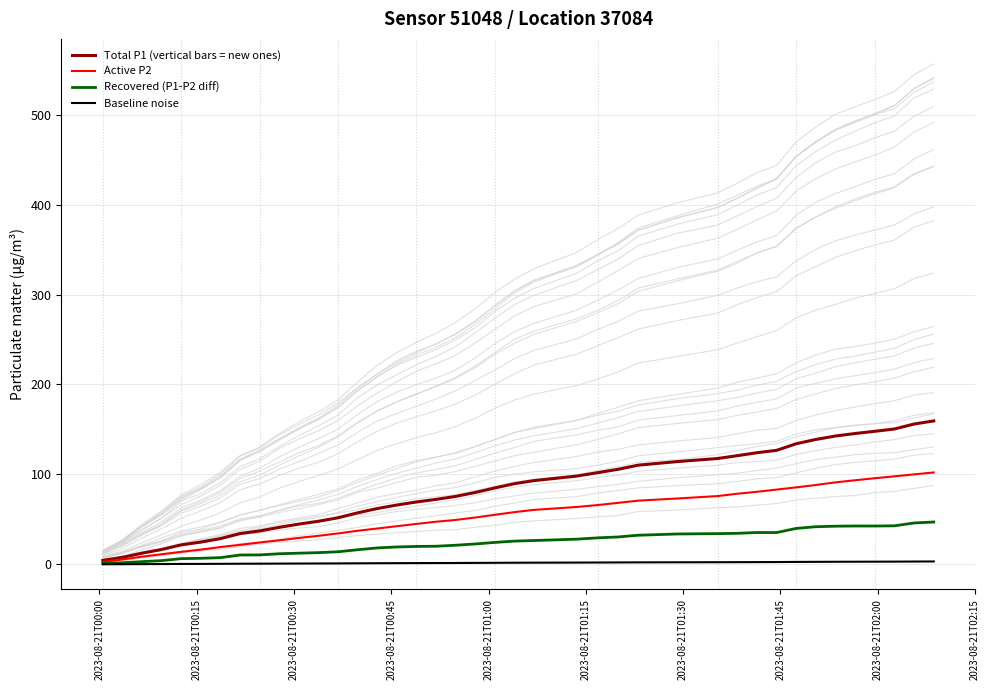

List the series in order of their overall mean, lowest first.

Baseline noise, Recovered (P1-P2 diff), Active P2, Total P1 (vertical bars = new ones)